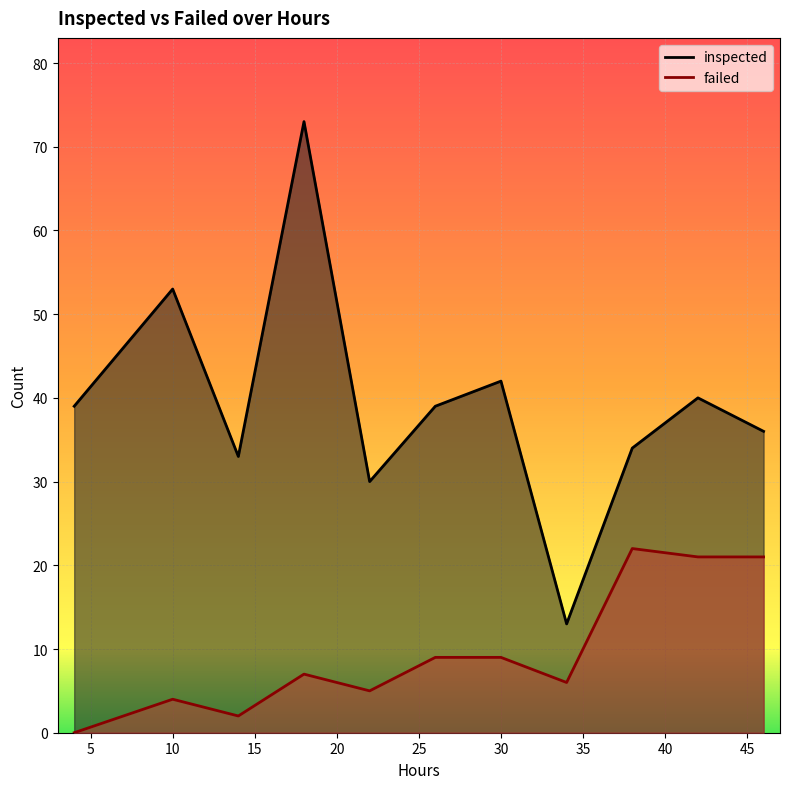

Which series changed the most between 10 and 14?

inspected